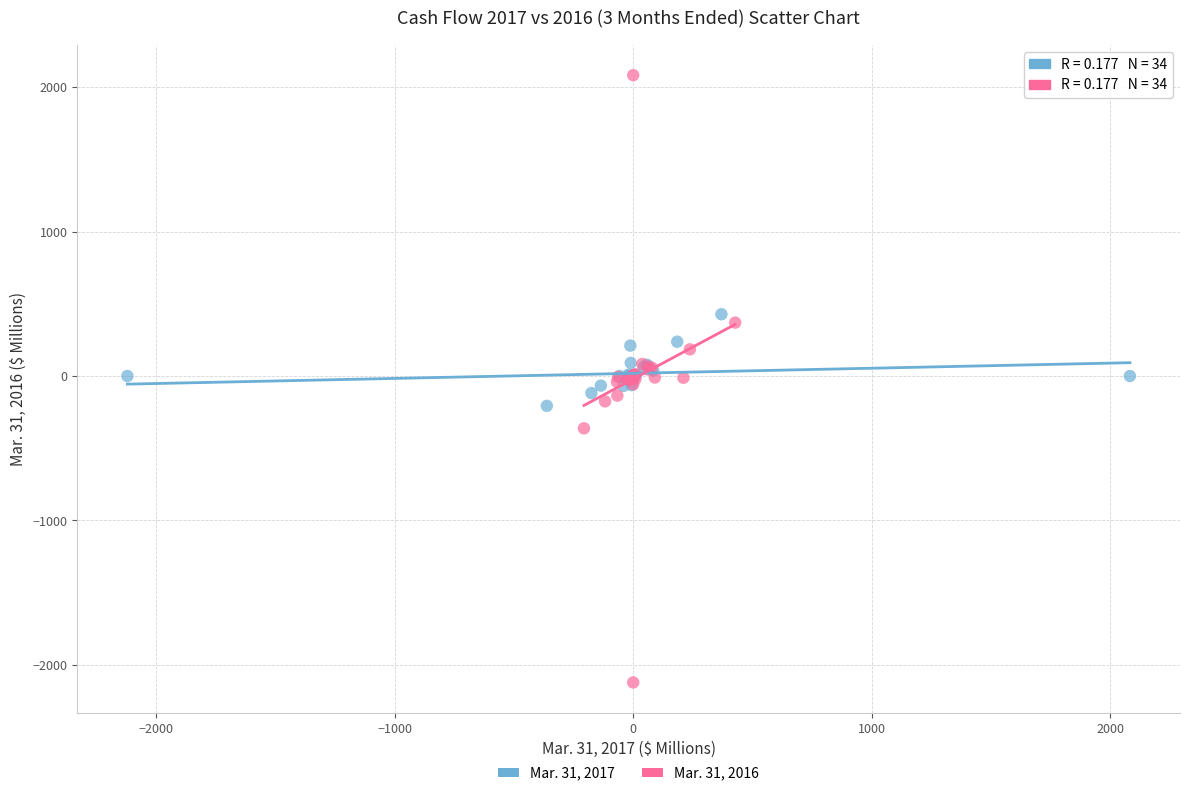

Which series contains the highest Y value?

Mar. 31, 2016